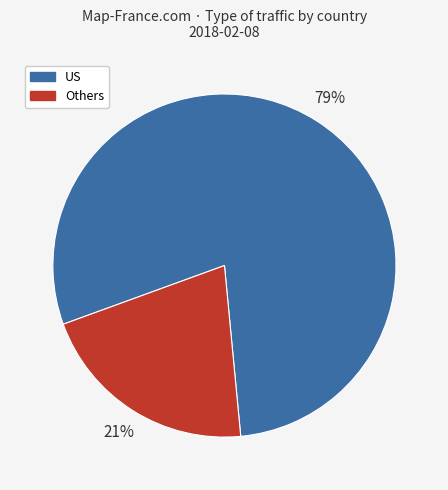

To the nearest percent, what is the average slice percentage?

50%